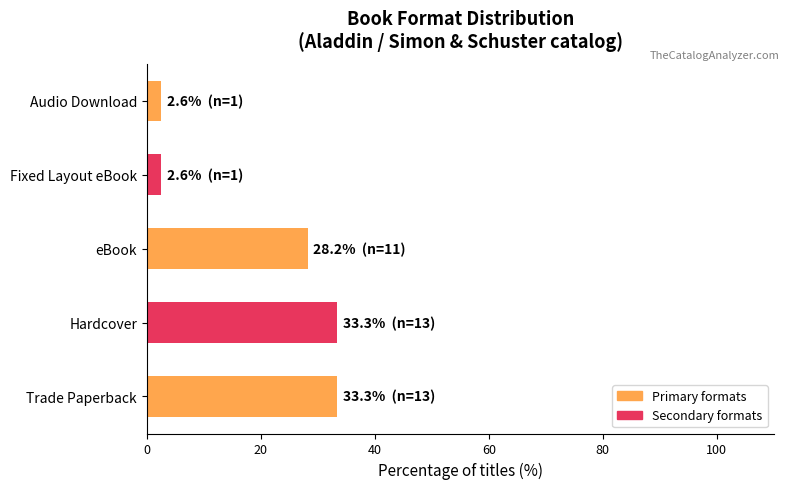

Count the number of values greater than 28.

3